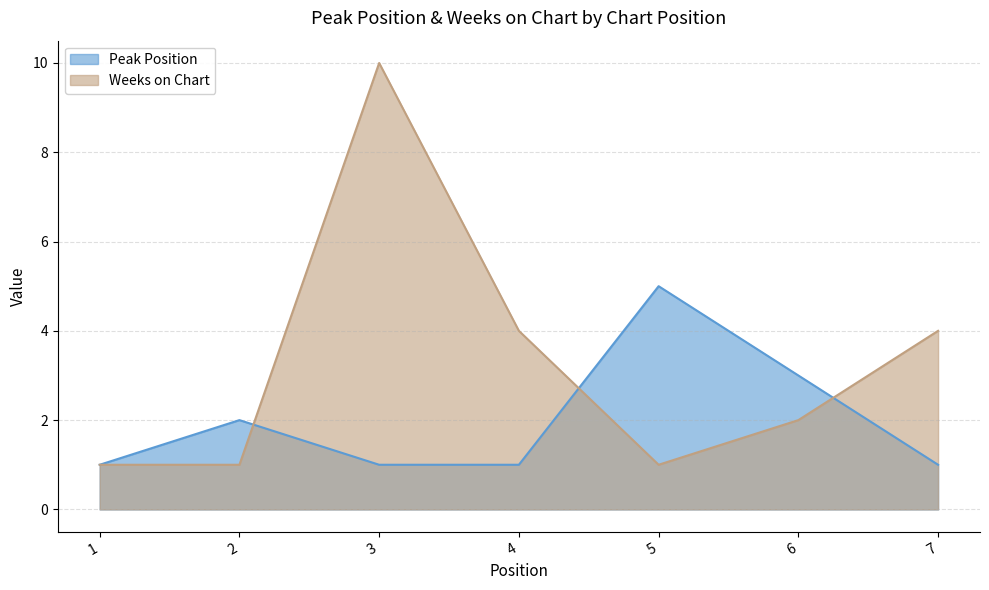

List the series in order of their overall mean, highest first.

Weeks on Chart, Peak Position